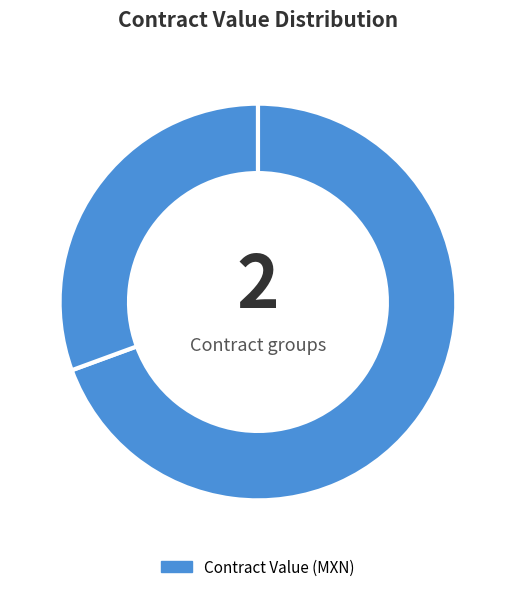

How many slices are in this pie chart?

2